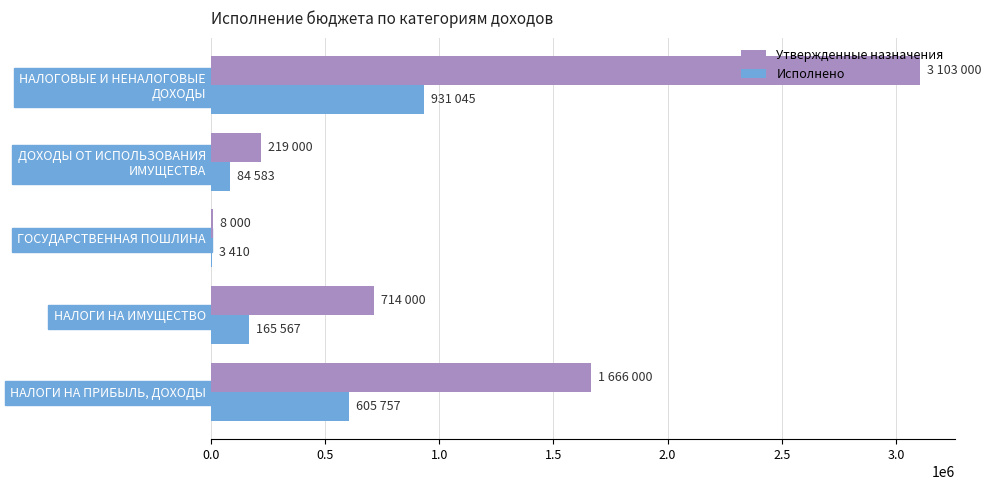

At which label is Исполнено closest to 467227?

НАЛОГИ НА ПРИБЫЛЬ, ДОХОДЫ